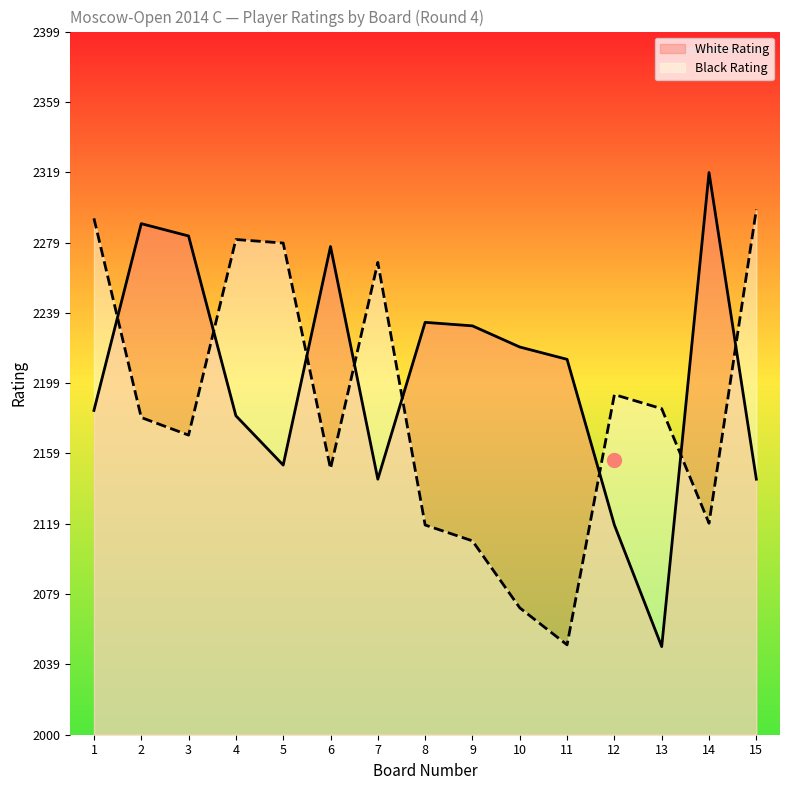

At which label is Black Rating closest to 2174?

3